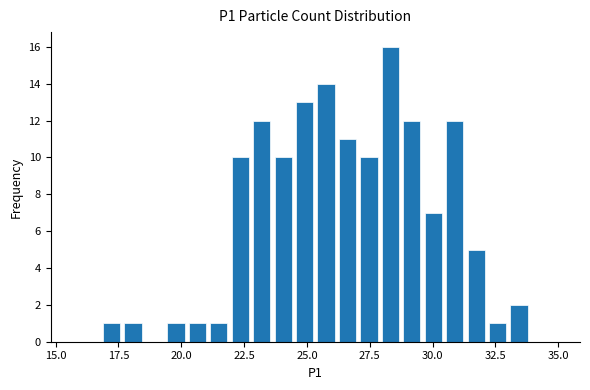

Around what value on the x-axis is the tallest bar? Give the approximate position of its centre, as read against the axis.

28.5